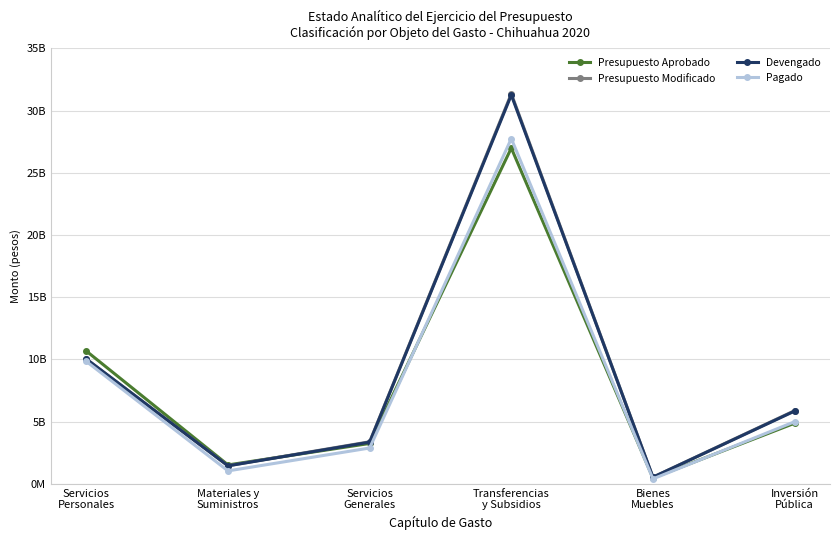

What is the label of the 3rd point from the left?

Servicios
Generales